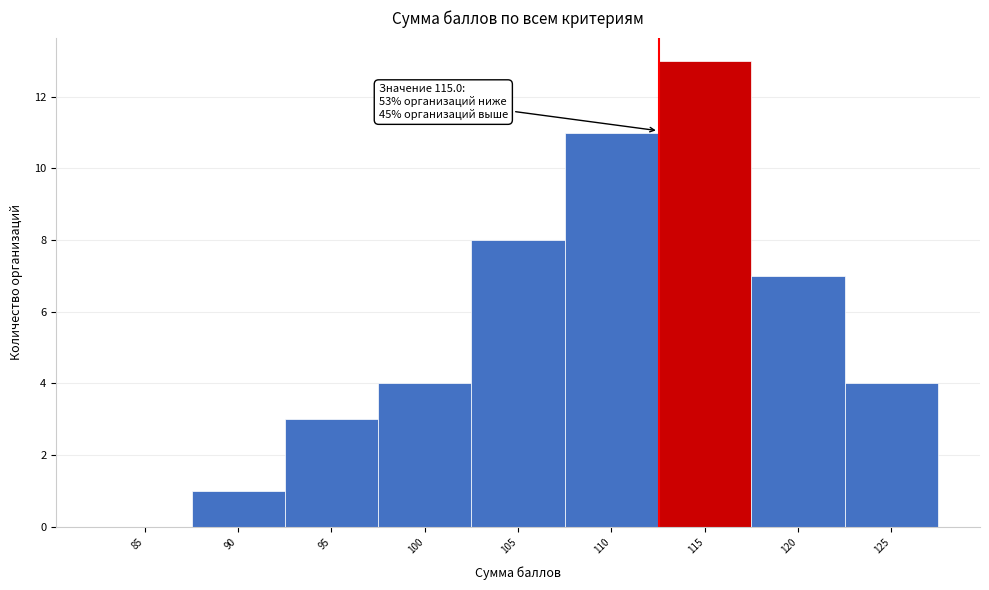

Reading left to right, what are all the values shown in this chart?

85=0	90=1	95=3	100=4	105=8	110=11	115=13	120=7	125=4